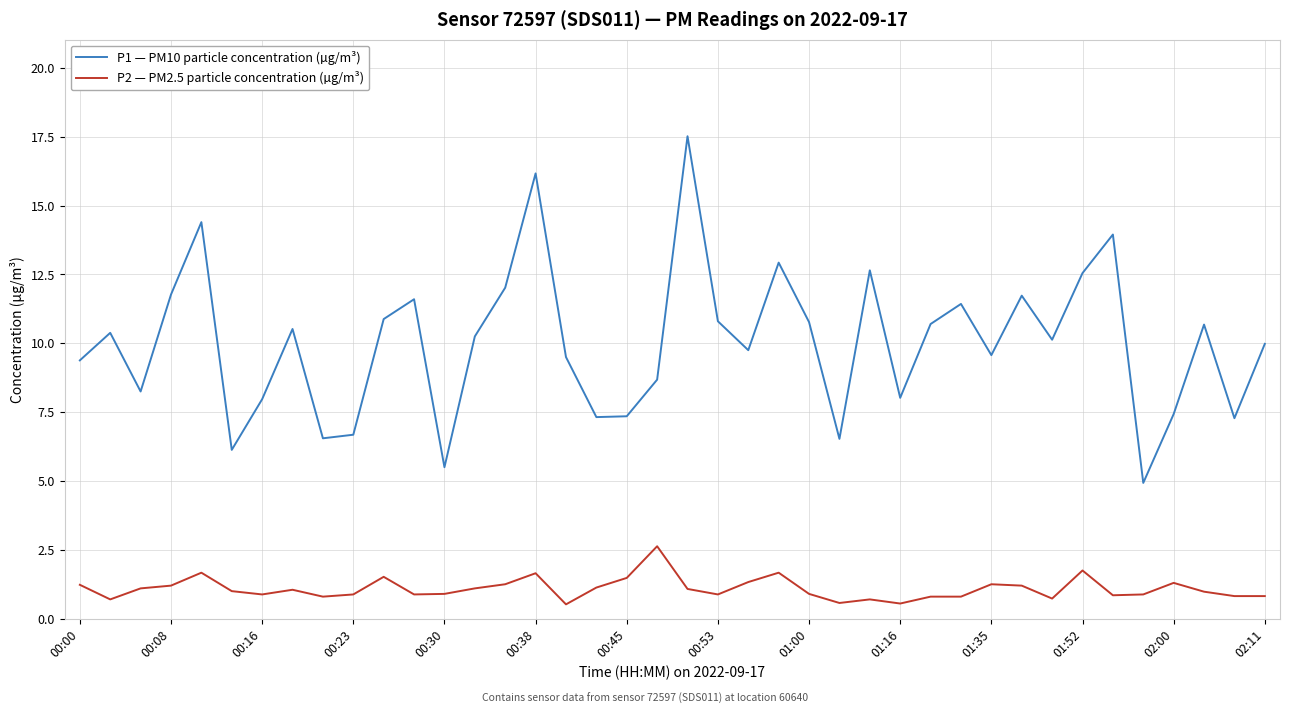

Which series has the widest spread of values?

P1 — PM10 particle concentration (µg/m³)